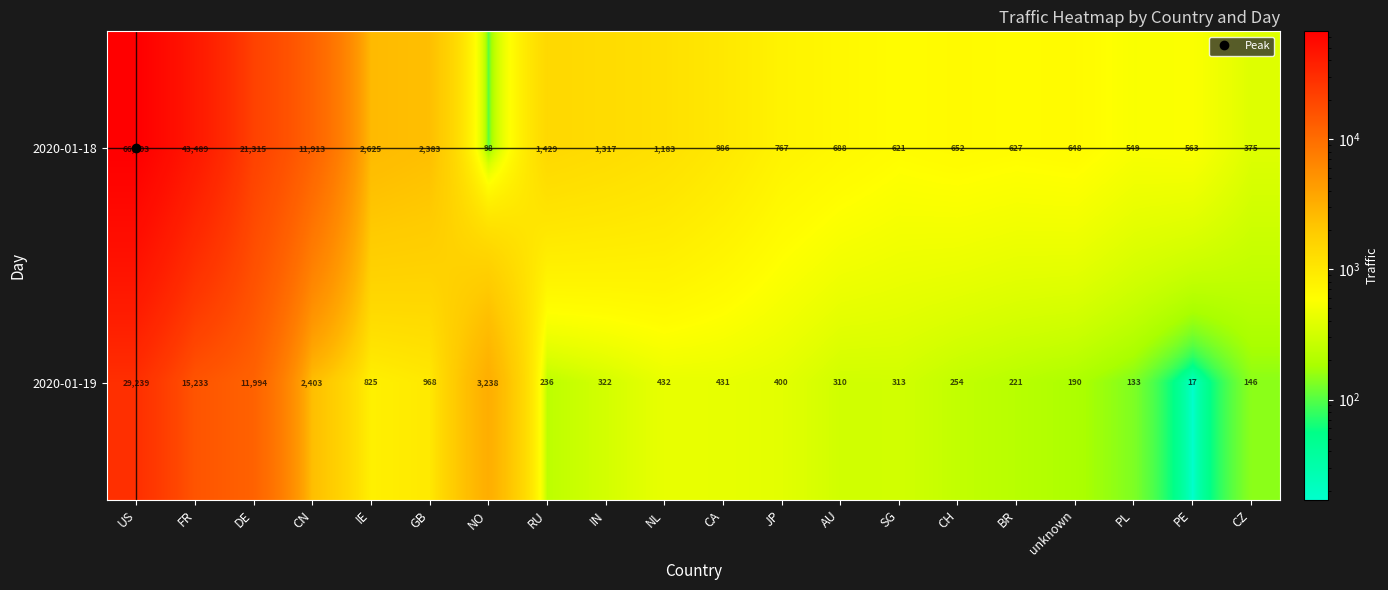

At which category is the sum across all series the highest?

US